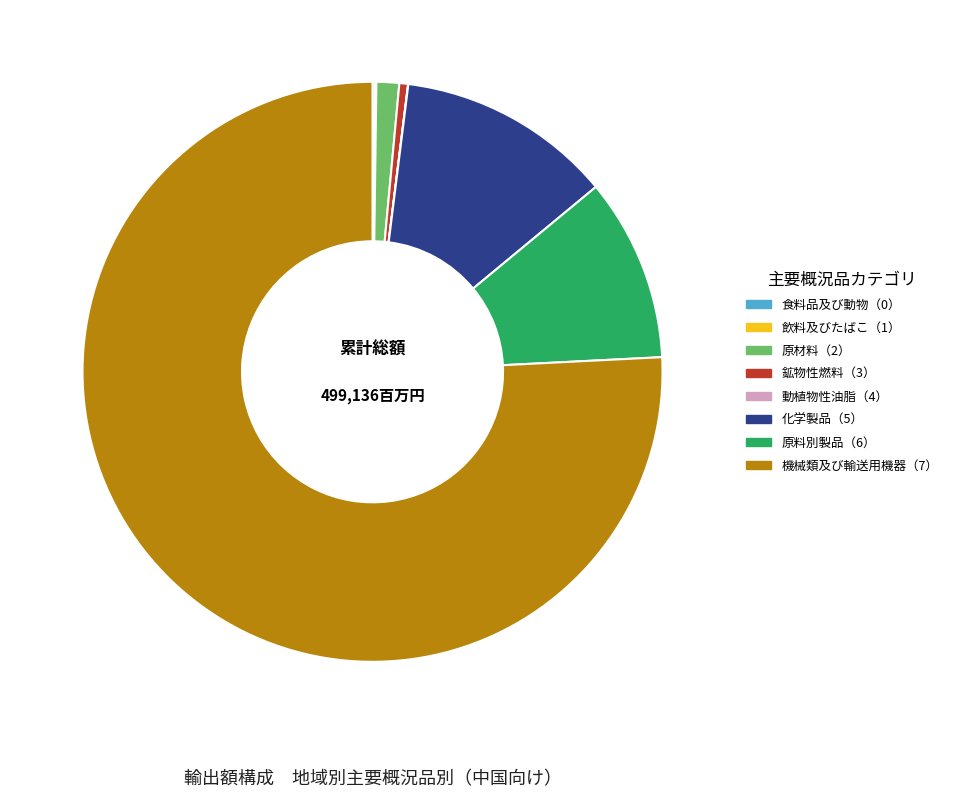

Is it true that 原材料（2） is 1% of the pie?

True